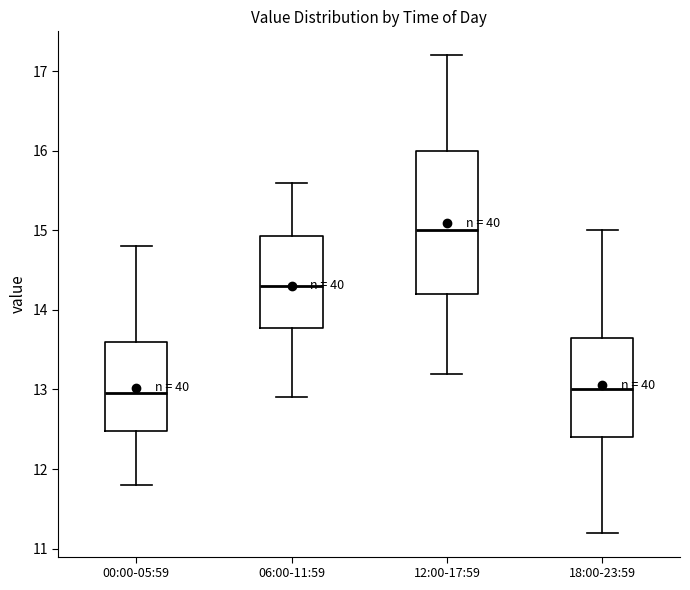

Reading left to right, read every box against the y-axis: the position of its median line, the range the box covers, and the ends of its whiskers. The values are not printed on the chart, so give them approximately, as read against the axis.

00:00-05:59: median 13.0, box 12.5 to 13.6, whiskers 11.8 to 14.8
06:00-11:59: median 14.3, box 13.8 to 14.9, whiskers 12.9 to 15.6
12:00-17:59: median 15.0, box 14.2 to 16.0, whiskers 13.2 to 17.2
18:00-23:59: median 13.0, box 12.4 to 13.7, whiskers 11.2 to 15.0